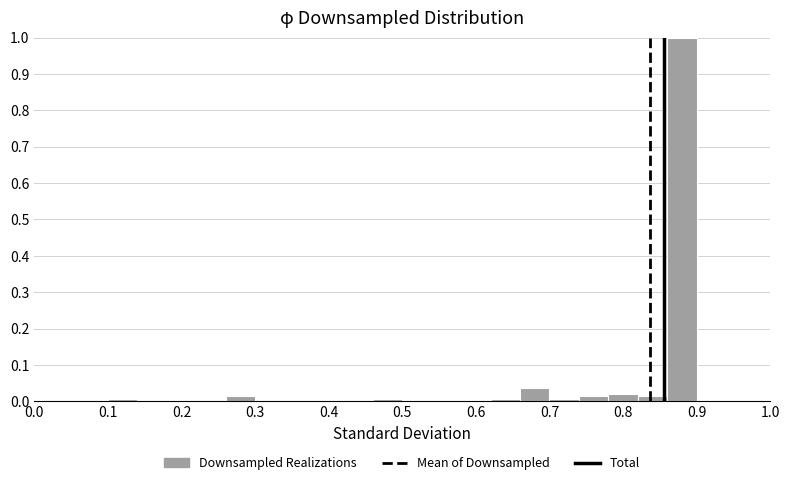

Over which range of the x-axis is the bar tallest?

0.86 to 0.90